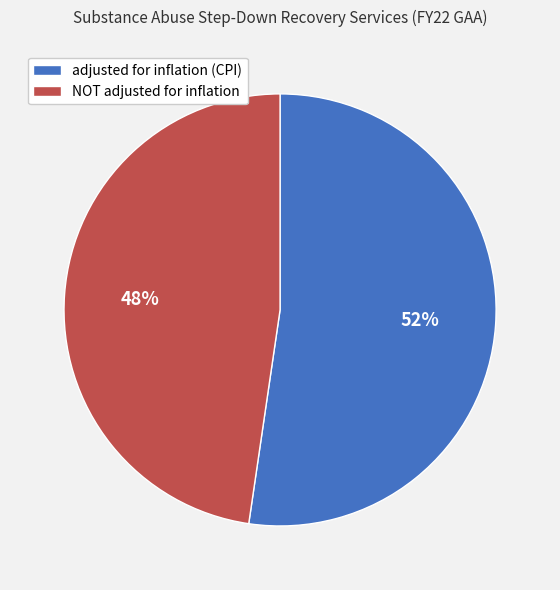

Which category has the smallest portion of the pie?

NOT adjusted for inflation